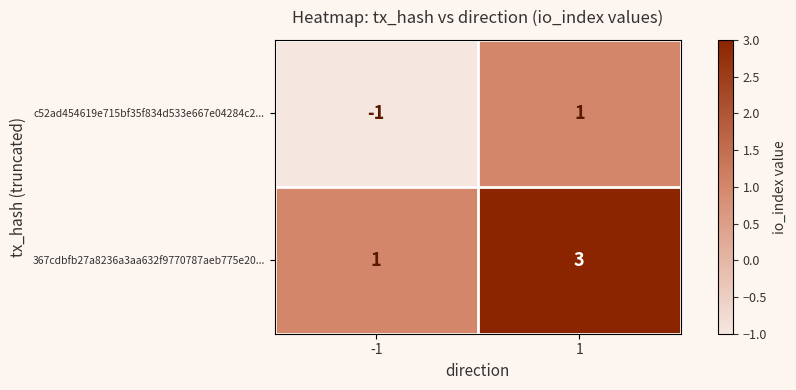

Which series has the largest total across all categories?

367cdbfb27a8236a3aa632f9770787aeb775e20...